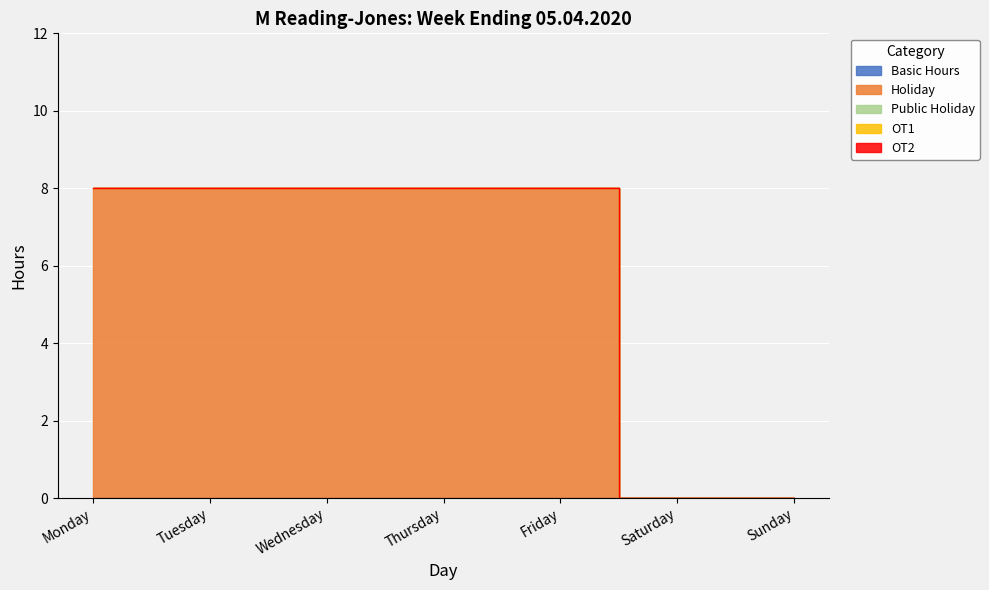

Reading right to left, transcribe all the data shown in this chart.

Basic Hours: 0	0	0	0	0	0	0
Holiday: 0	0	8	8	8	8	8
Public Holiday: 0	0	0	0	0	0	0
OT1: 0	0	0	0	0	0	0
OT2: 0	0	0	0	0	0	0